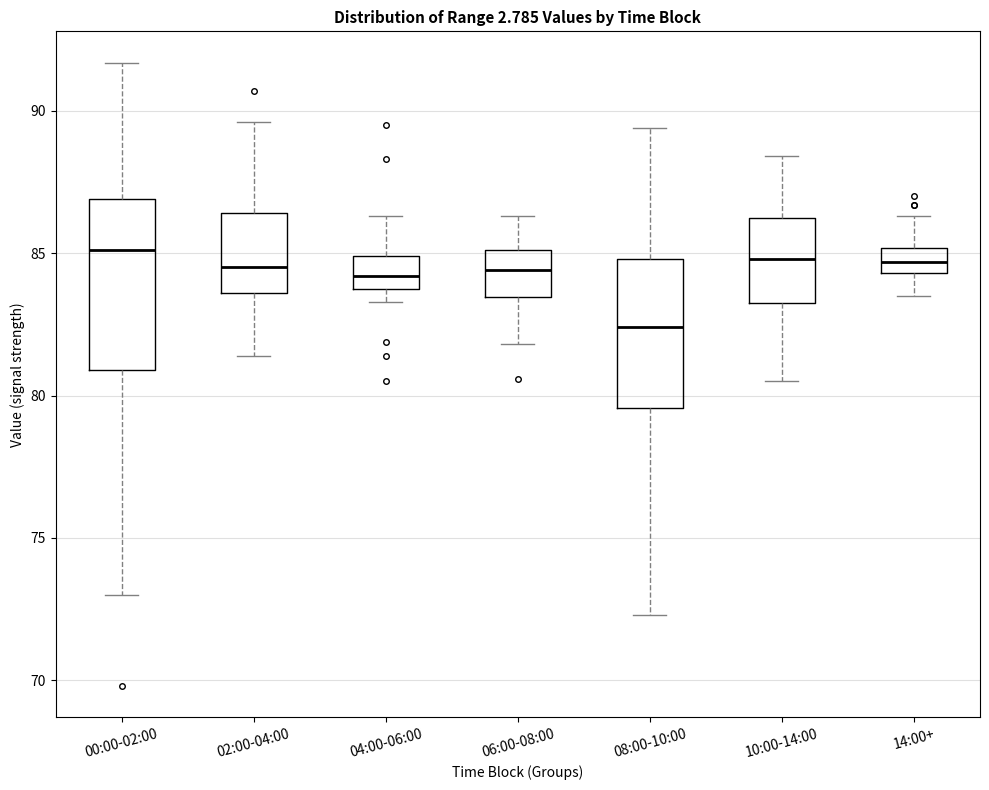

Comparing the boxes themselves (not the whiskers), which one is the tallest?

00:00-02:00